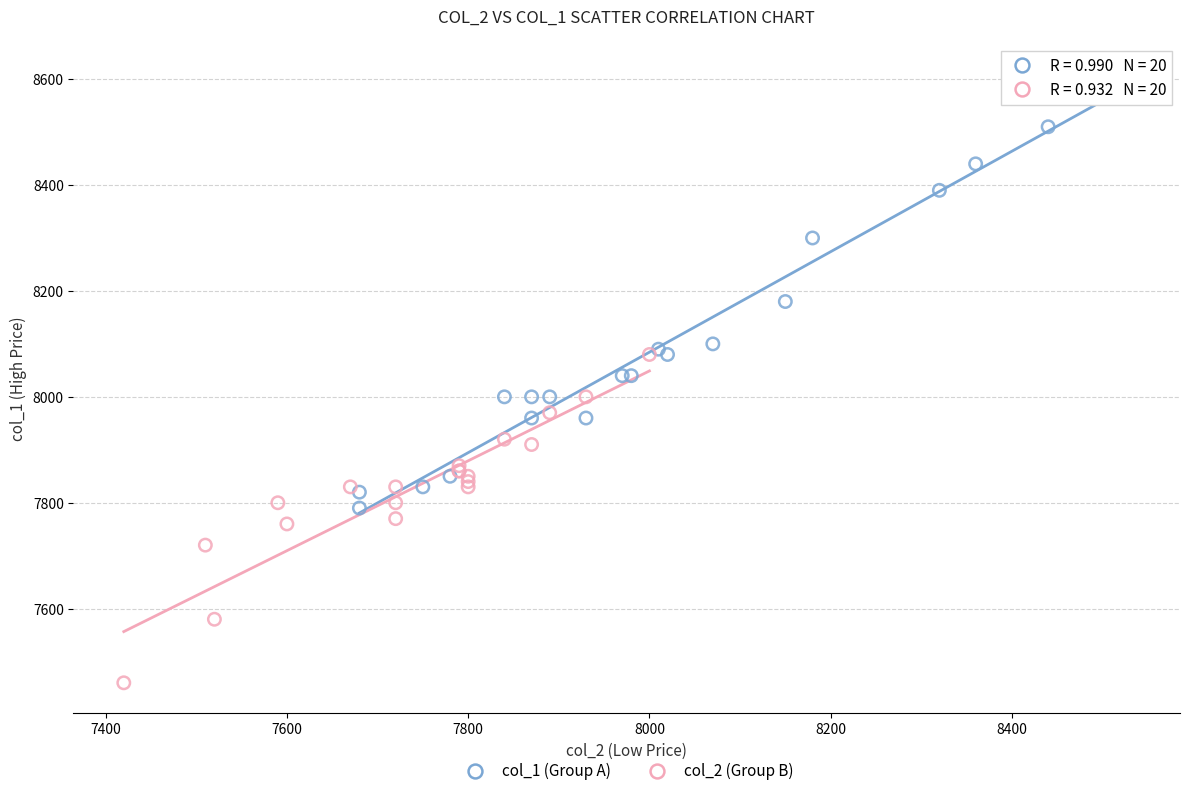

Which series contains the lowest Y value?

col_2 (Group B)